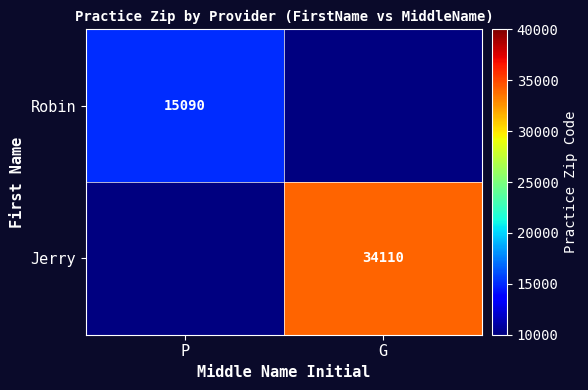

The value of Robin at P is 19665. True or false?

False